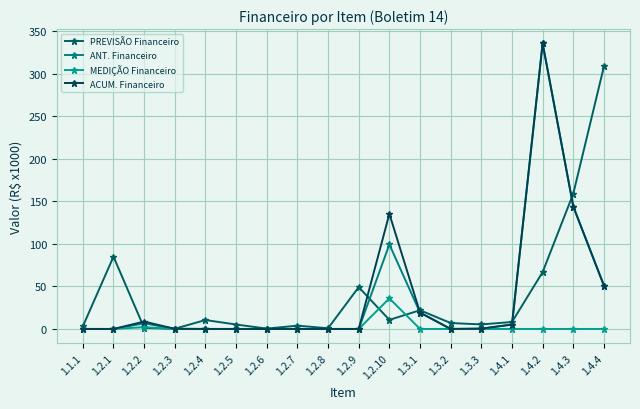

The value of ANT. Financeiro at 1.2.8 is 0.0. True or false?

True